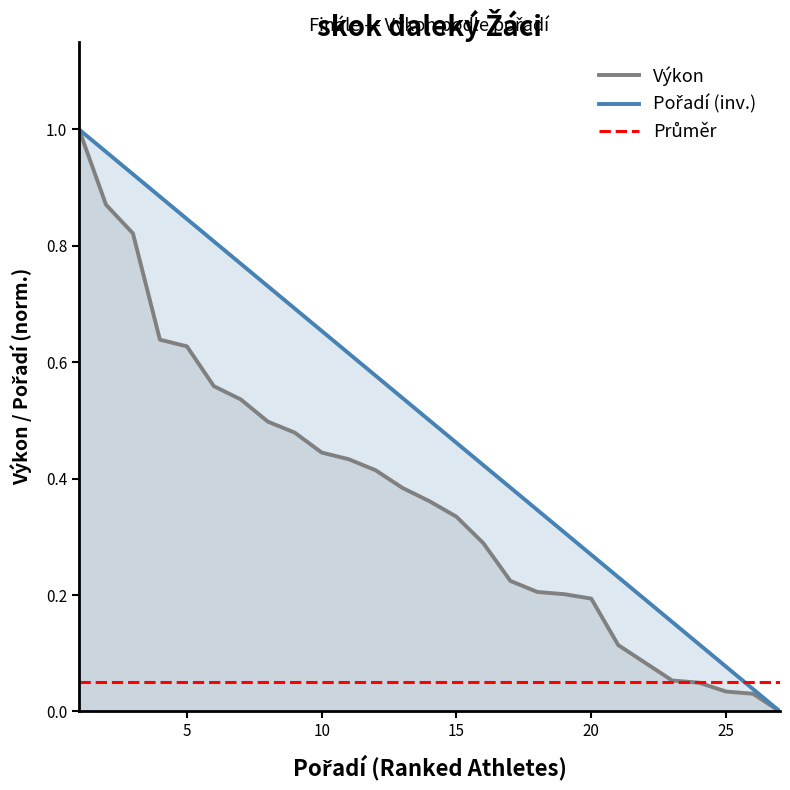

What is the total value across all series at 14?

0.9